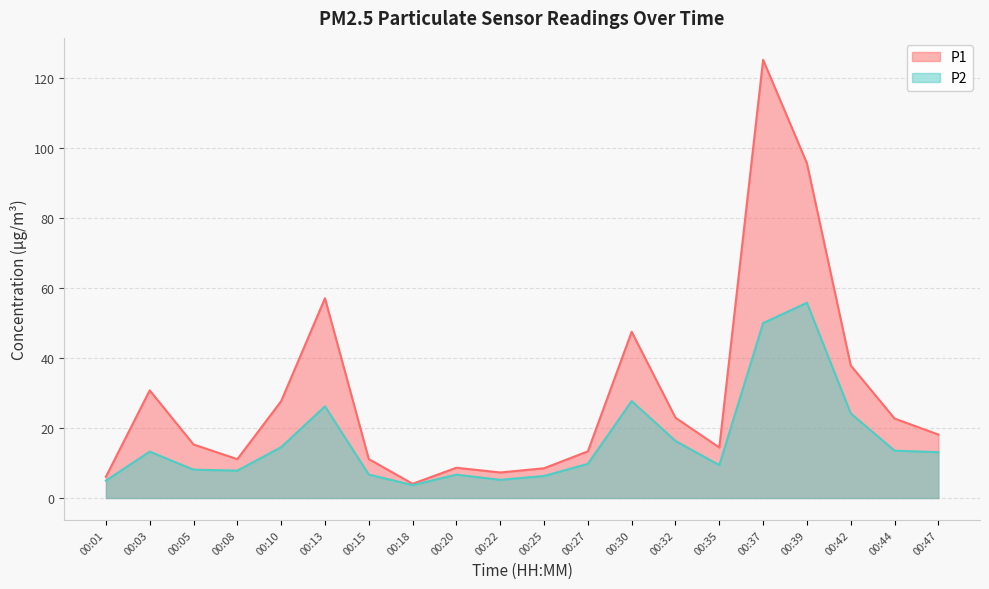

How many lines are shown in the chart?

2